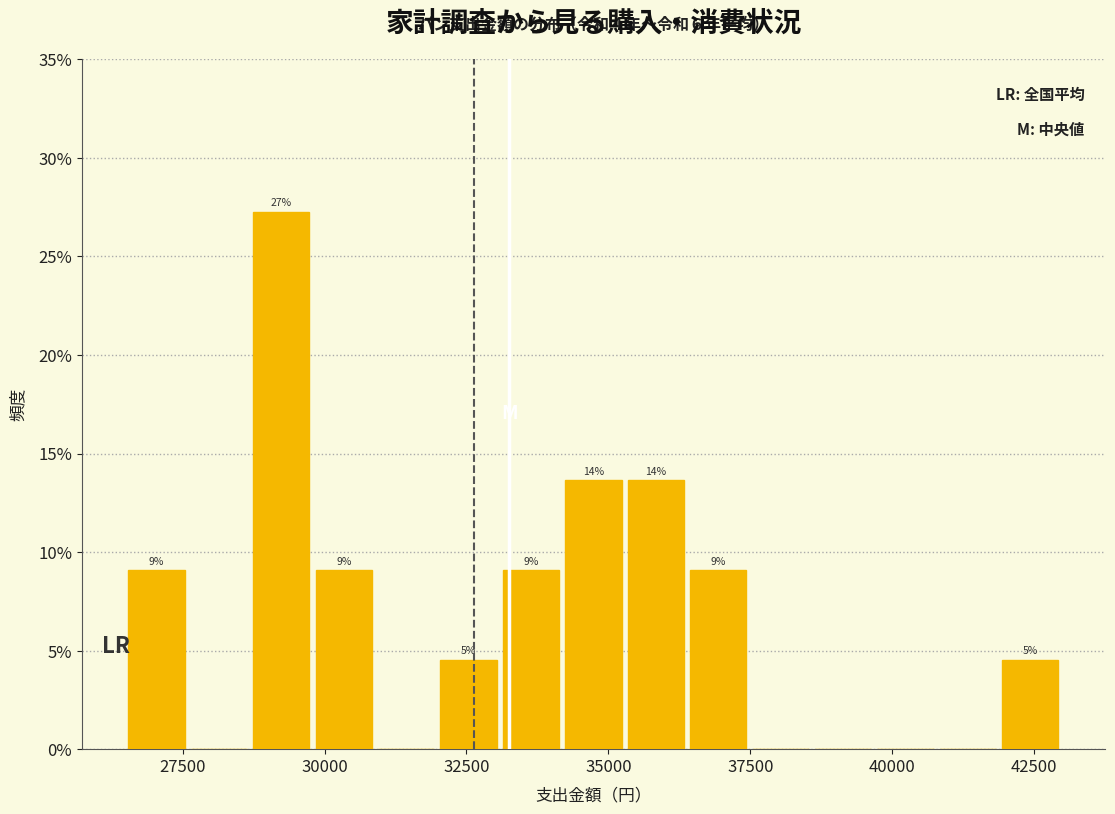

Around what value on the x-axis is the tallest bar? Give the approximate position of its centre, as read against the axis.

29000